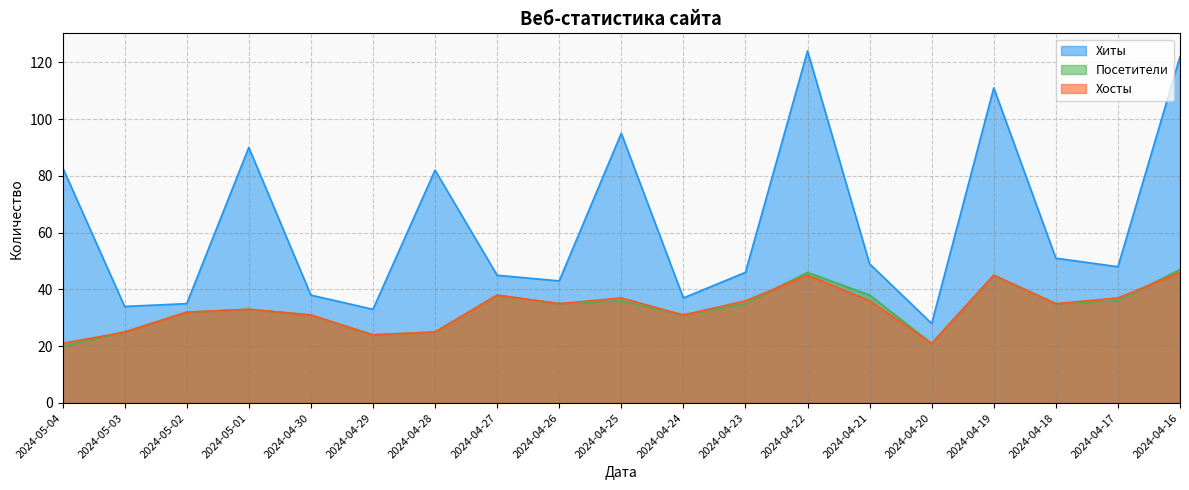

Which category has the highest value in the Посетители series?

2024-04-16